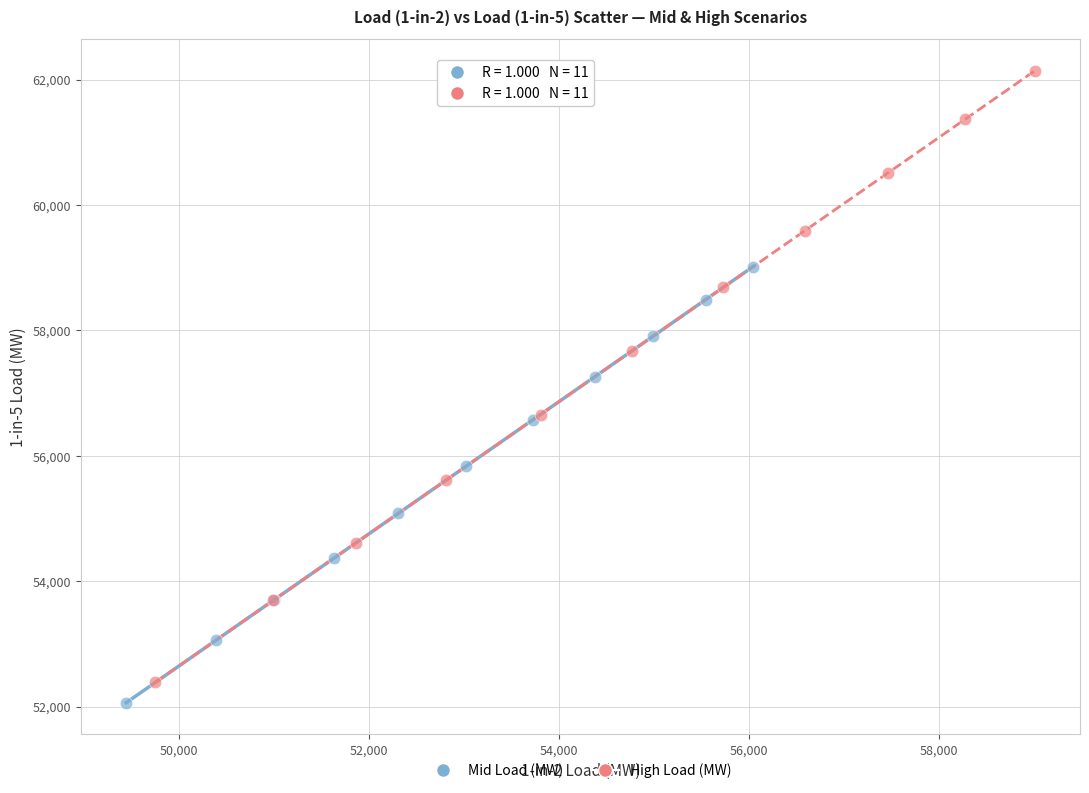

Which series contains the lowest Y value?

Mid Load (MW)